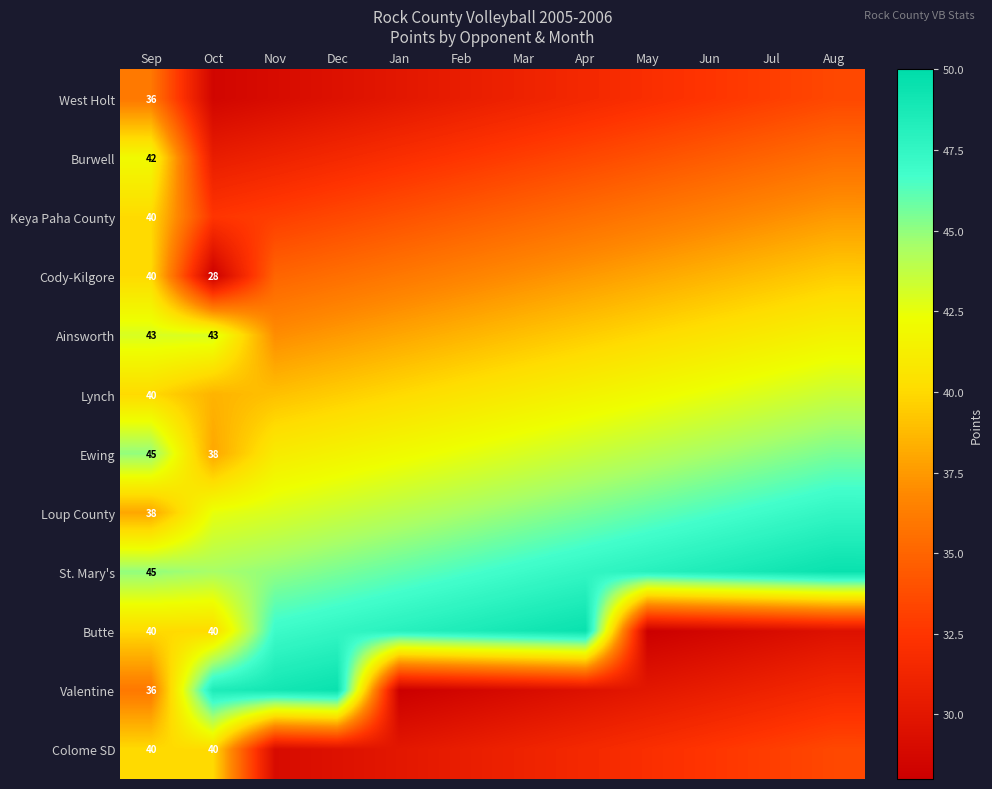

The value of Valentine at Sep is 59.1. True or false?

False